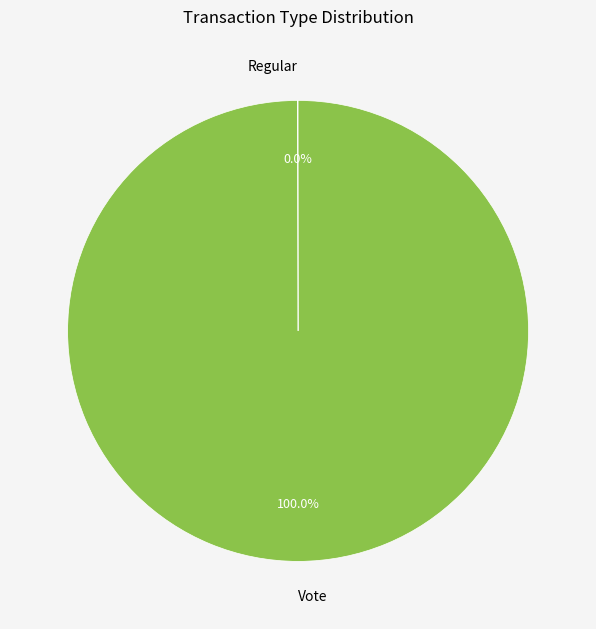

Which slice is the largest?

Vote